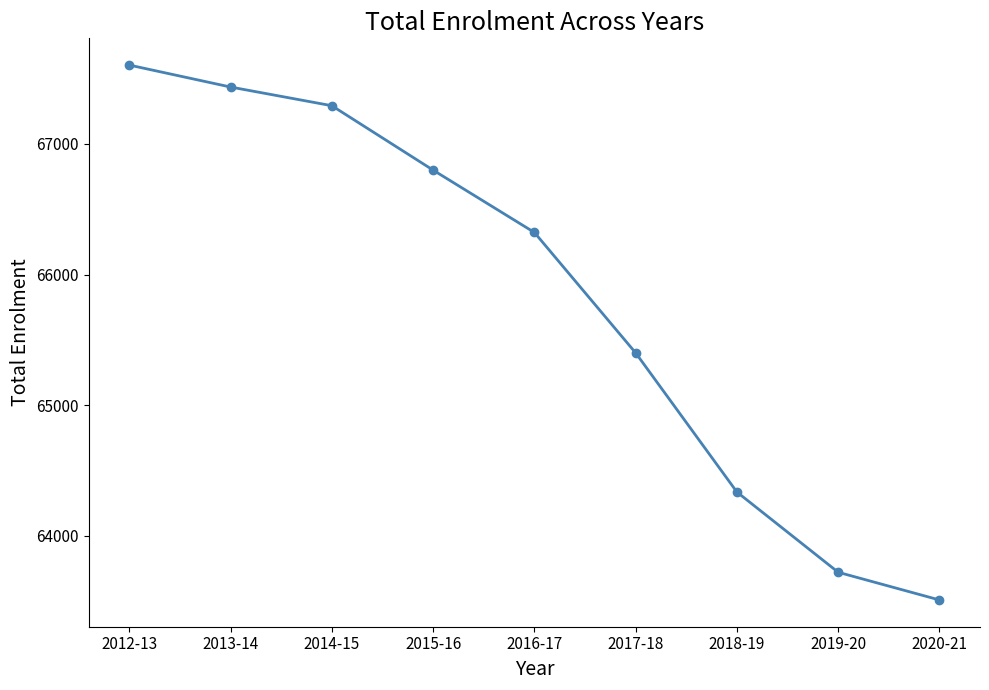

What position from the left is 2015-16?

4